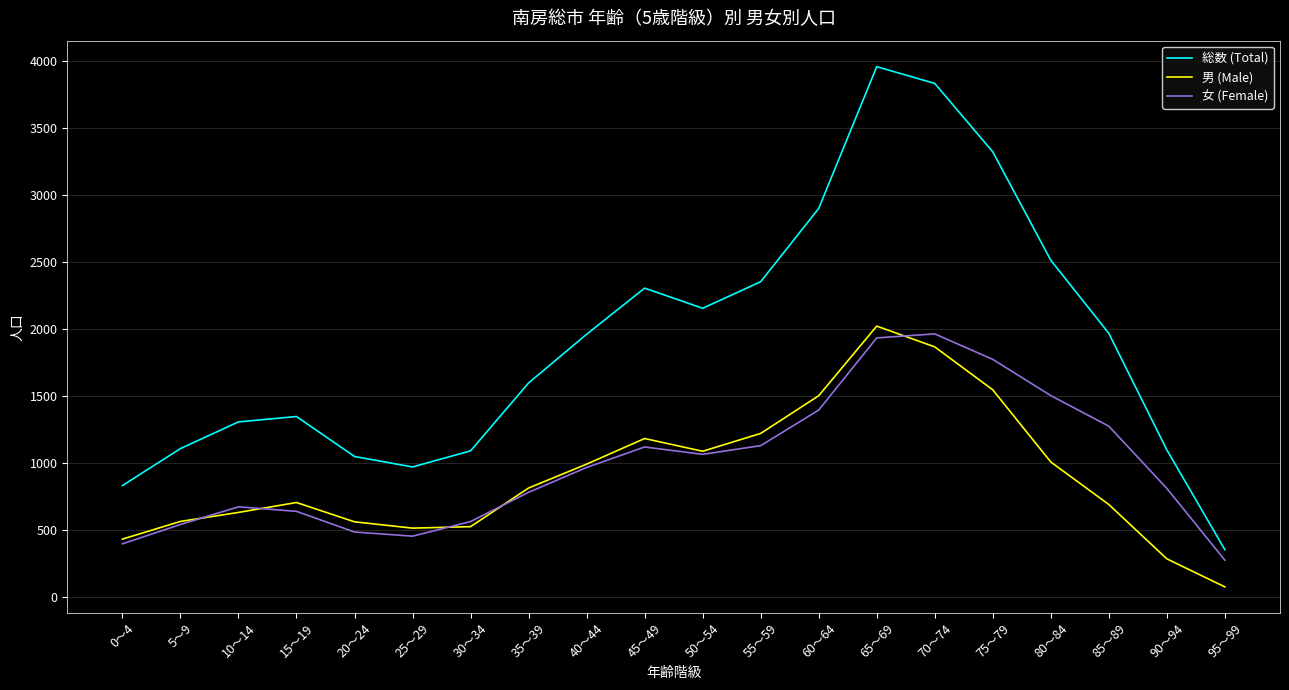

In 女 (Female), how many points are higher than both neighbors (excluding endpoints)?

3